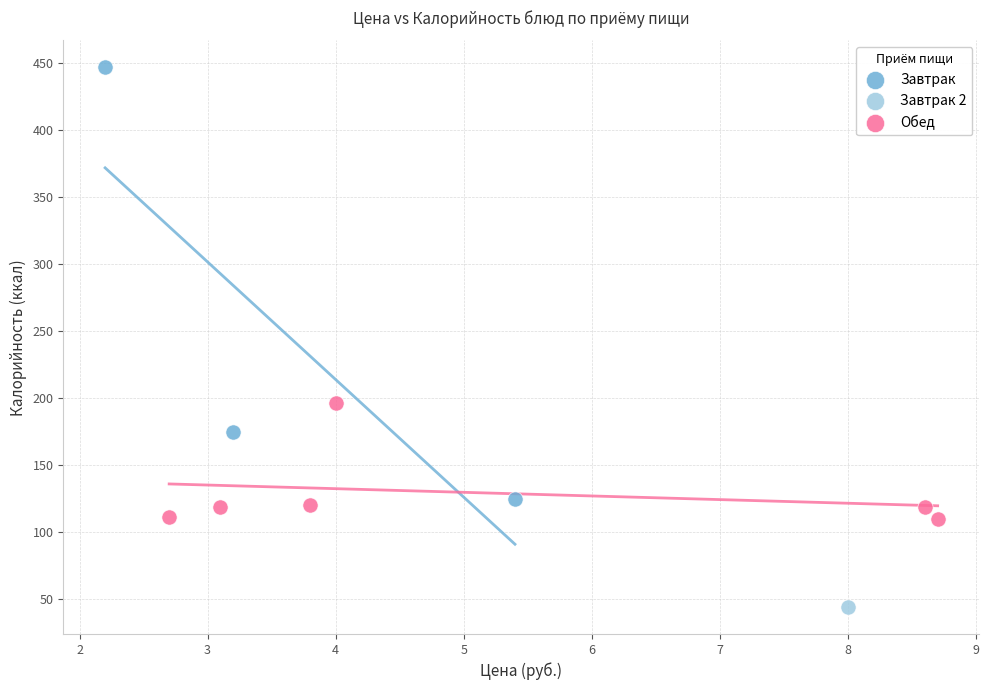

Which series reaches the minimum Y coordinate?

Завтрак 2